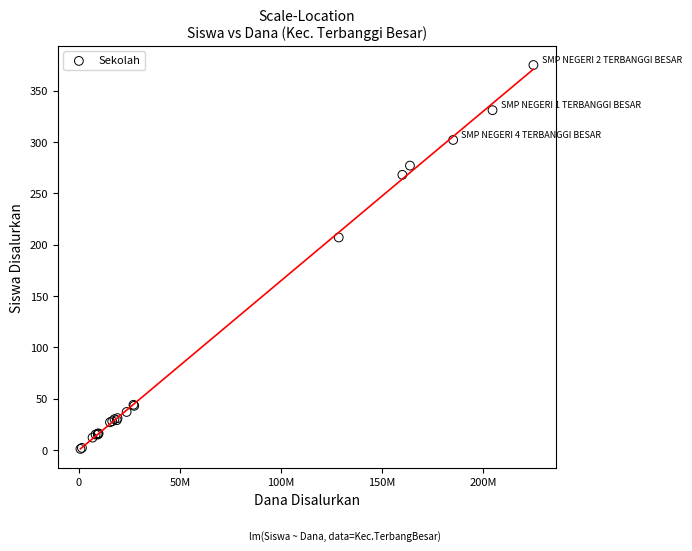

What Y value in the scatter plot is closest to 188?

207